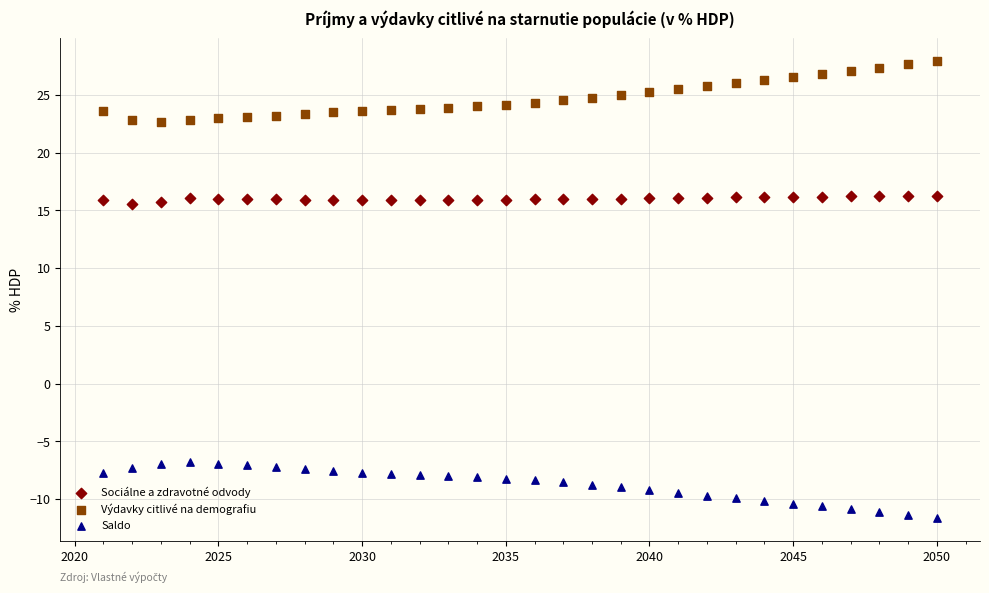

Which series reaches the maximum Y coordinate?

Výdavky citlivé na demografiu